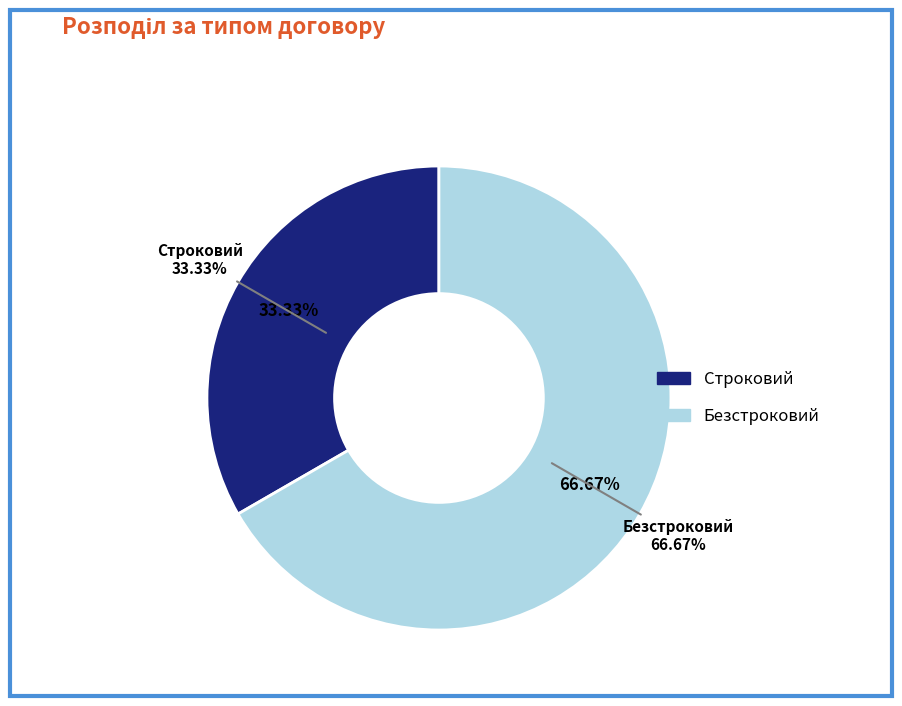

Is Строковий the majority of the pie?

No